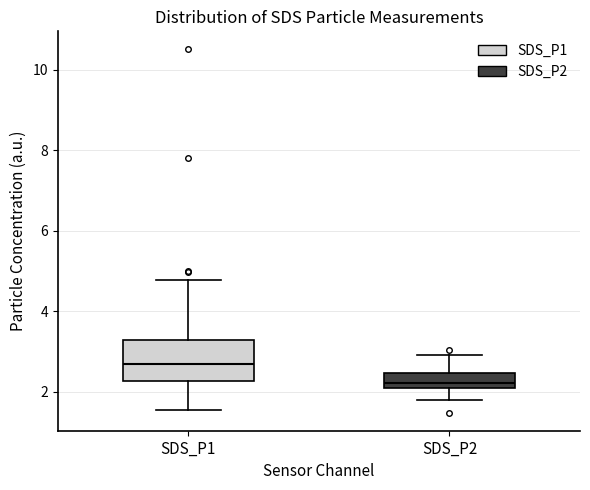

Comparing the boxes themselves (not the whiskers), which one is the tallest?

SDS_P1